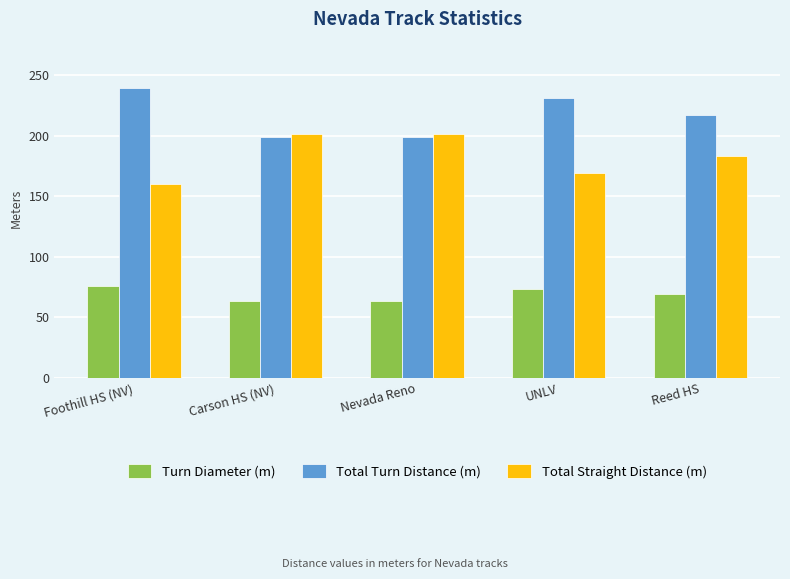

List the series in order of their overall mean, highest first.

Total Turn Distance (m), Total Straight Distance (m), Turn Diameter (m)